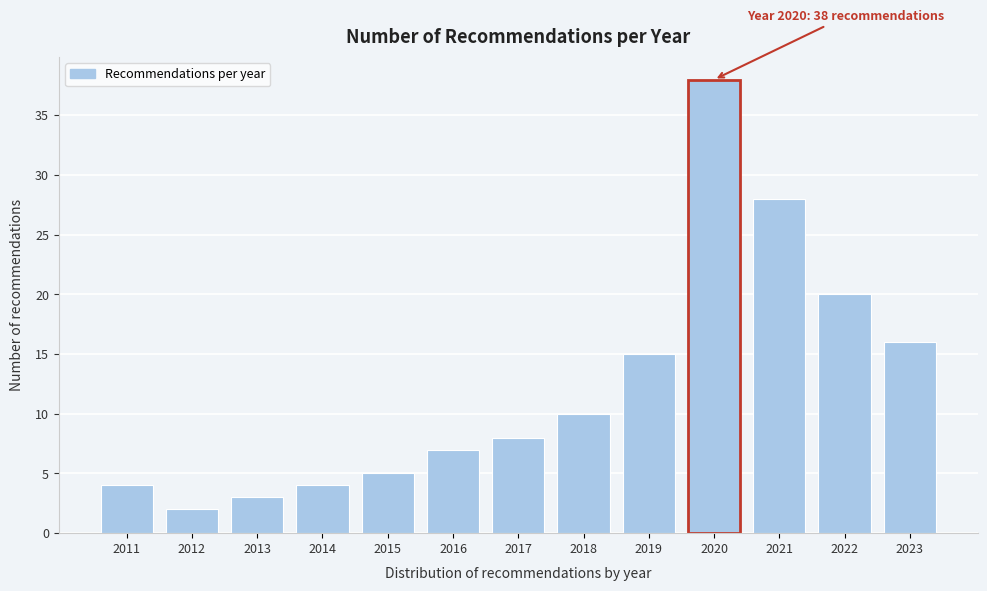

Reading left to right, list all the values displayed in this chart.

2011=4	2012=2	2013=3	2014=4	2015=5	2016=7	2017=8	2018=10	2019=15	2020=38	2021=28	2022=20	2023=16